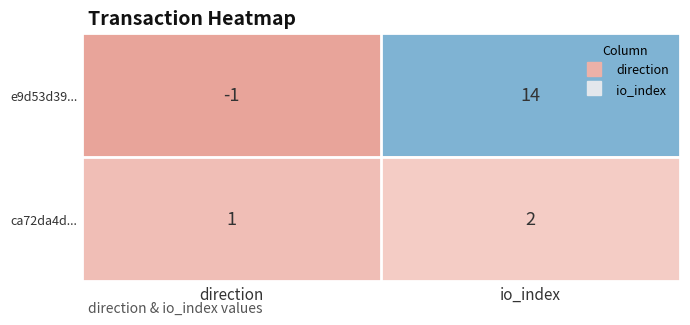

What is the sum of the ca72da4d... values at direction and io_index?

3